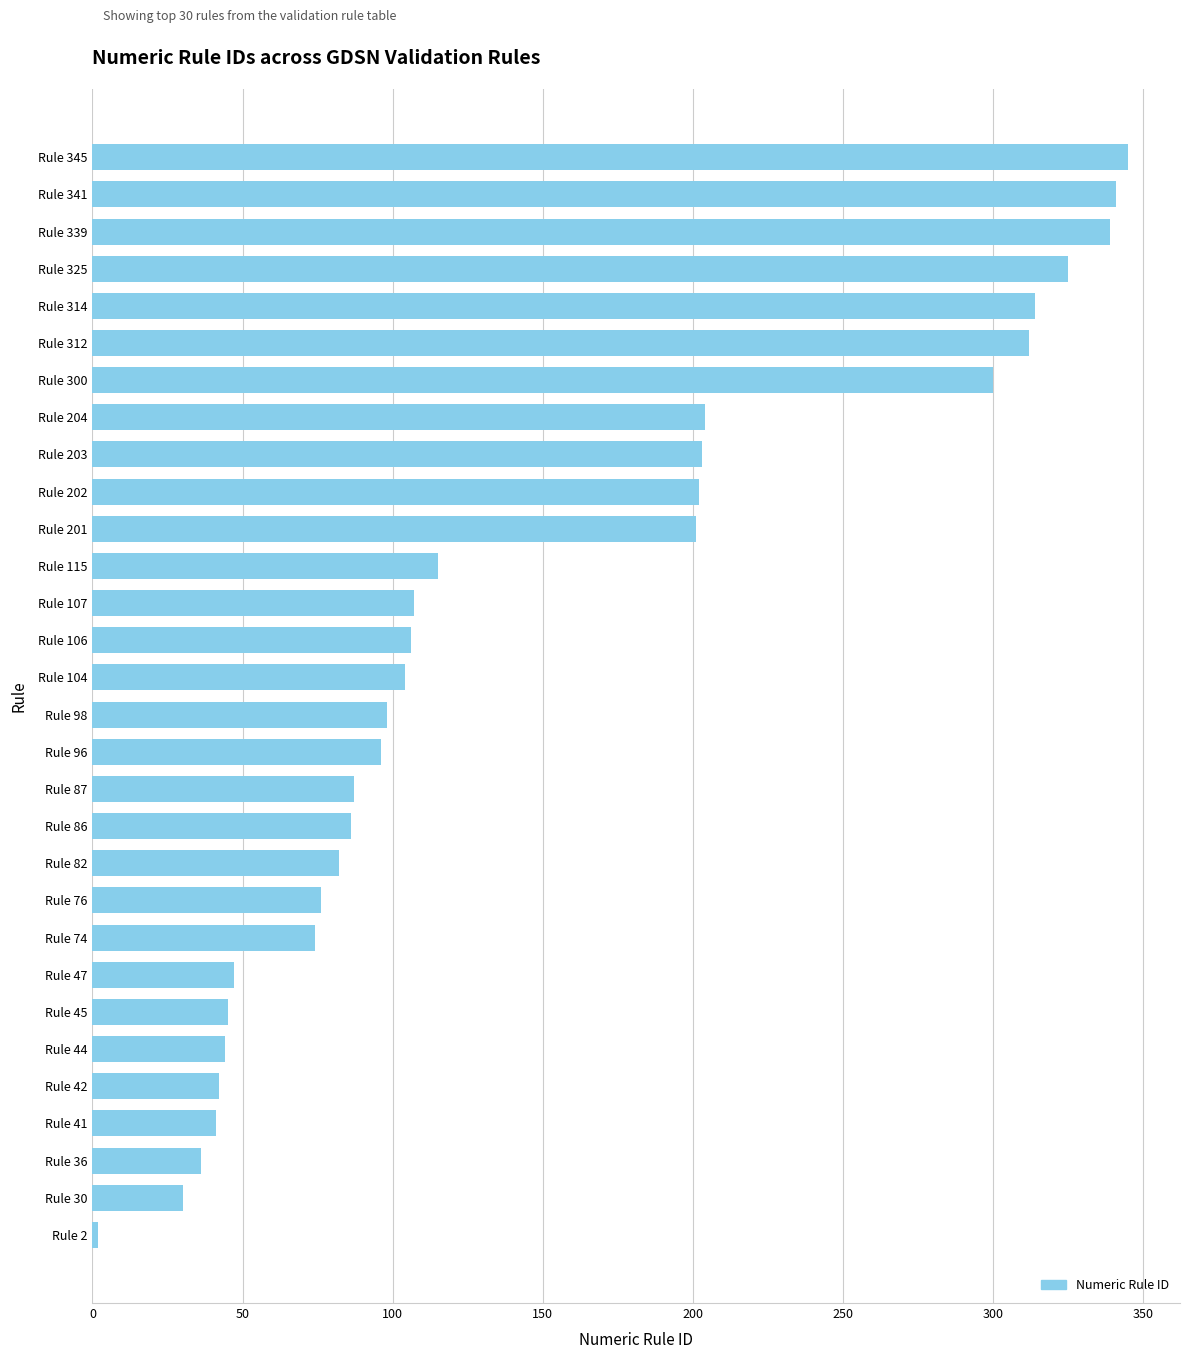

The chart shows a value of 30 at Rule 30. True or false?

True